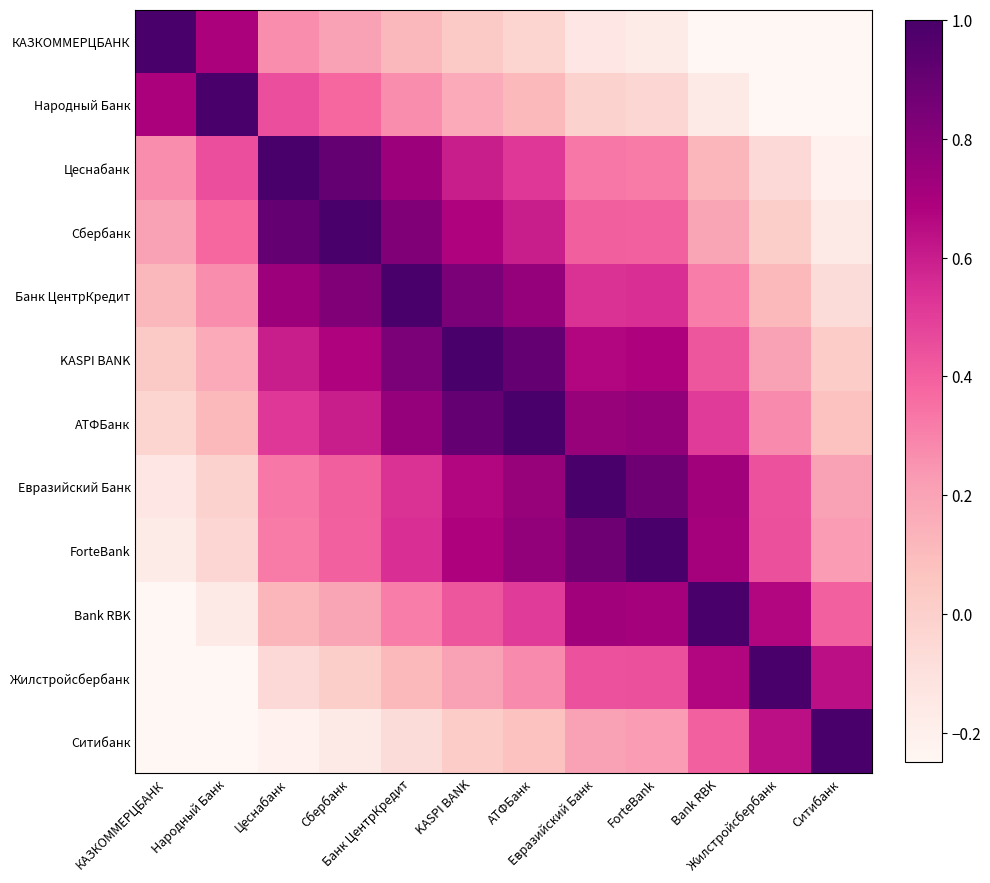

What is the smallest value displayed?

-0.2